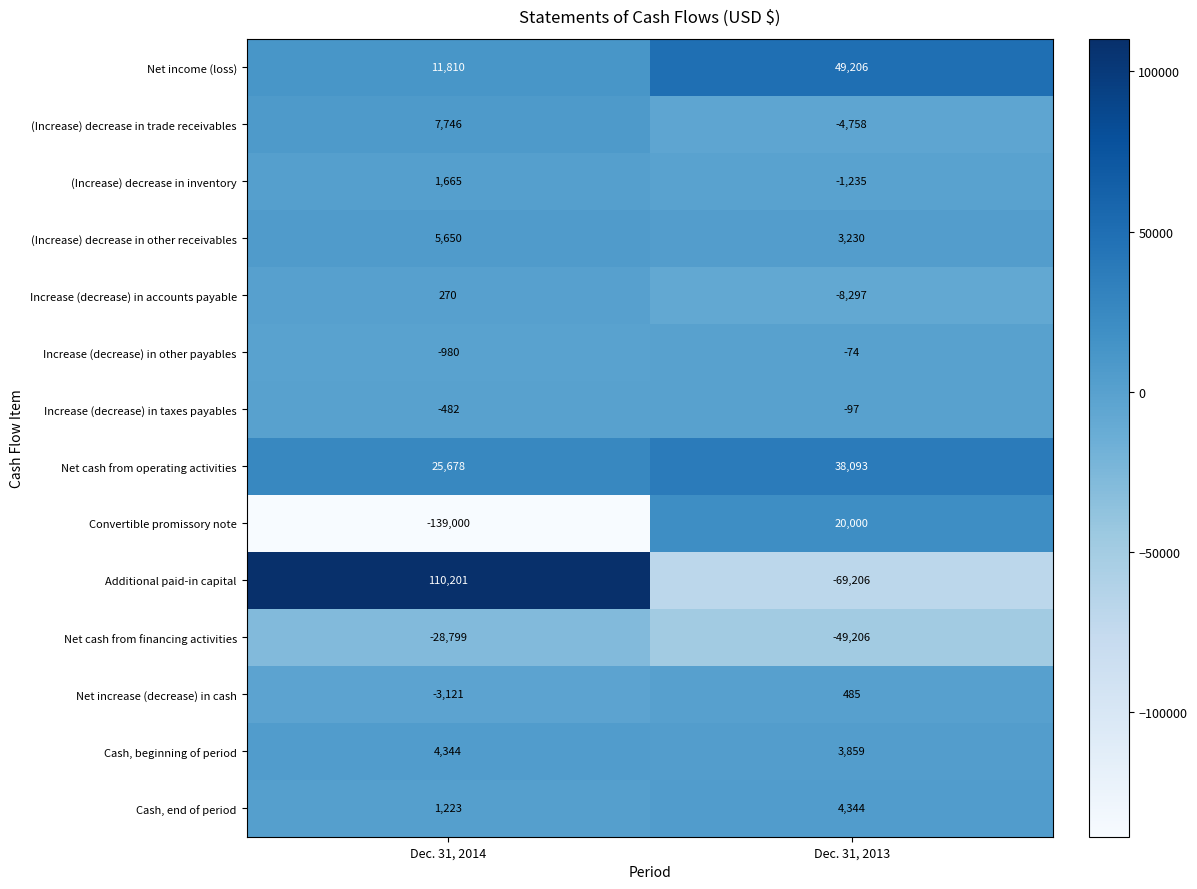

What is the difference between the highest and lowest values at Dec. 31, 2013?

118412